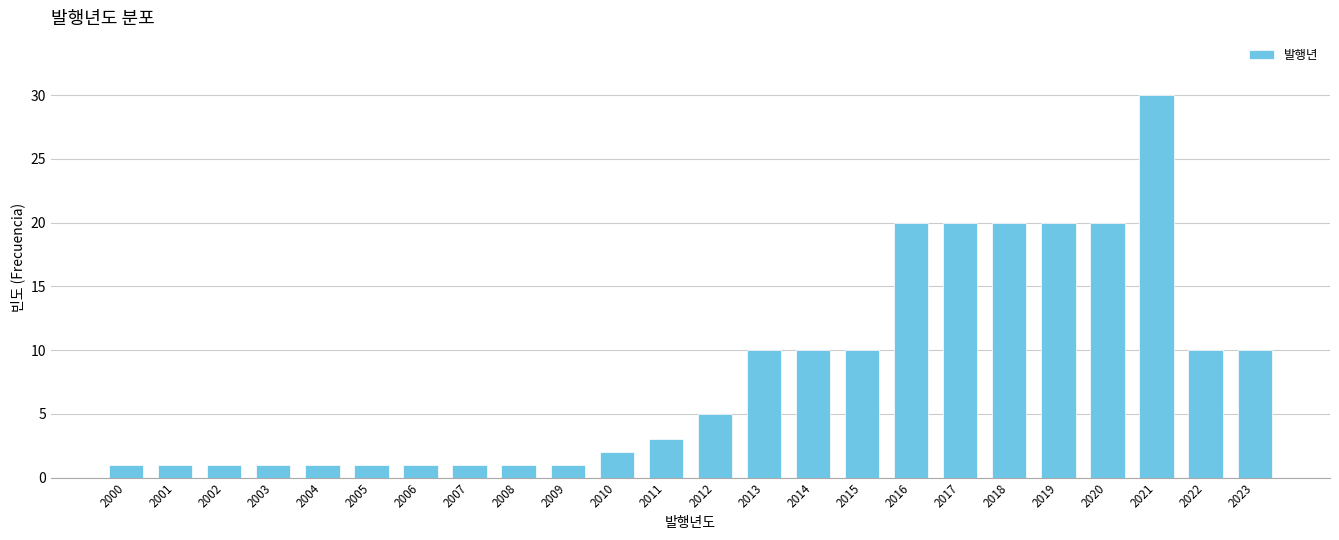

Reading left to right, what are all the values shown in this chart?

2000=1	2001=1	2002=1	2003=1	2004=1	2005=1	2006=1	2007=1	2008=1	2009=1	2010=2	2011=3	2012=5	2013=10	2014=10	2015=10	2016=20	2017=20	2018=20	2019=20	2020=20	2021=30	2022=10	2023=10